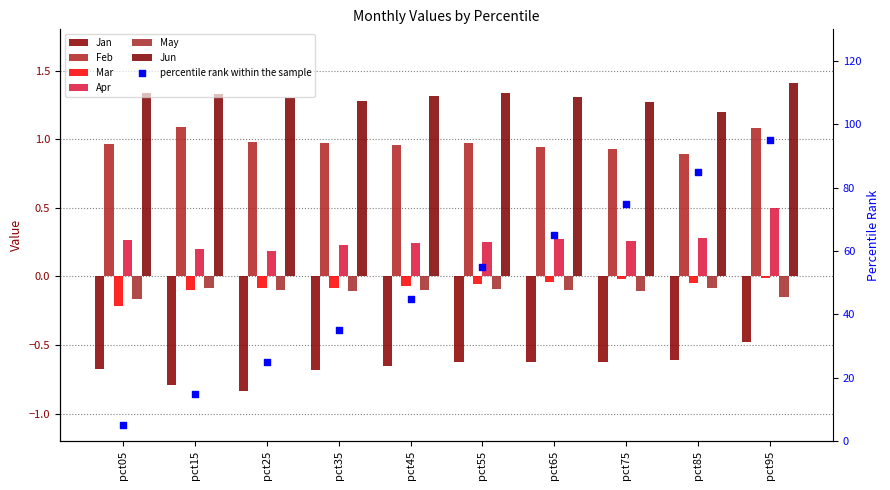

Is the value of Jun at pct05 greater than the value of Feb at pct25?

Yes